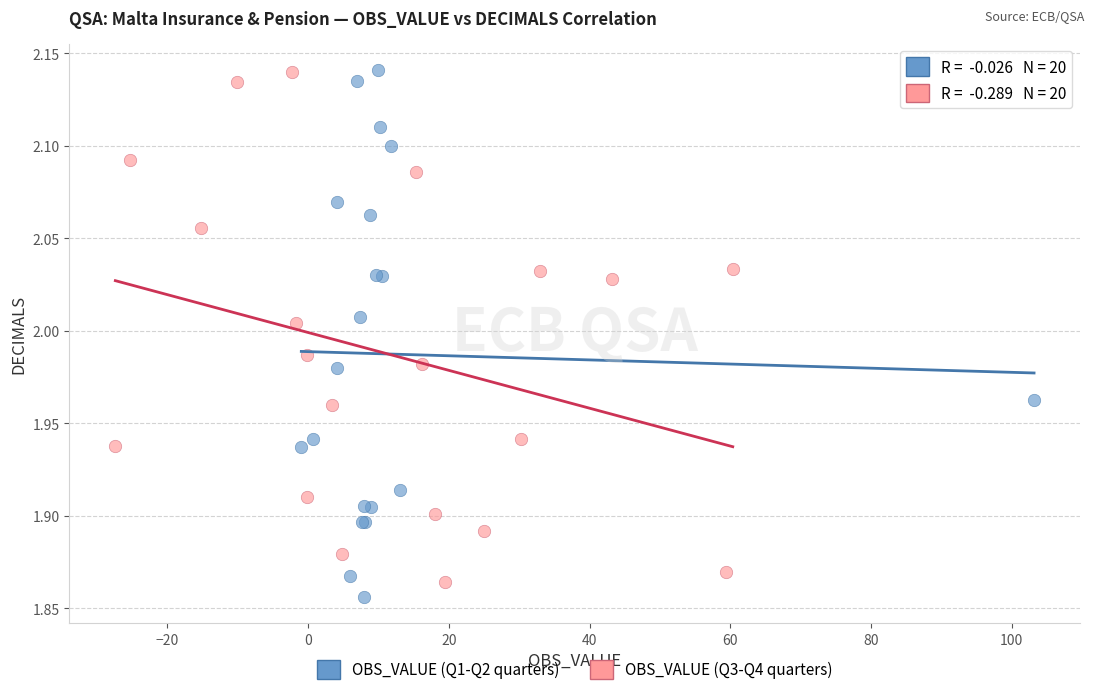

Which series contains the lowest Y value?

OBS_VALUE (Q1-Q2 quarters)